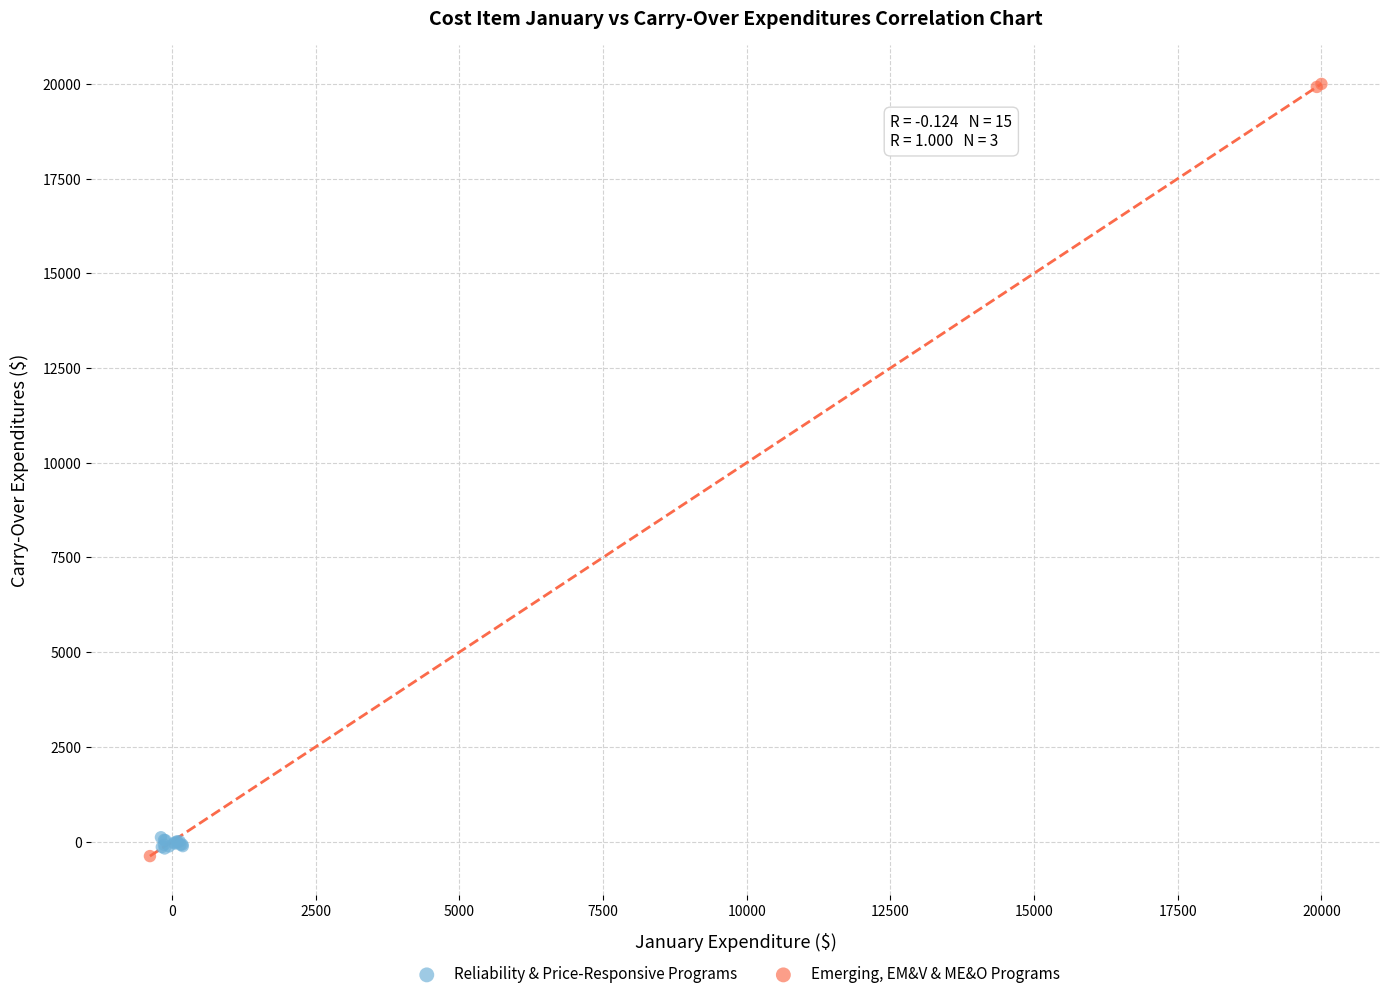

Which series has the largest Y range (max minus min)?

Emerging, EM&V & ME&O Programs